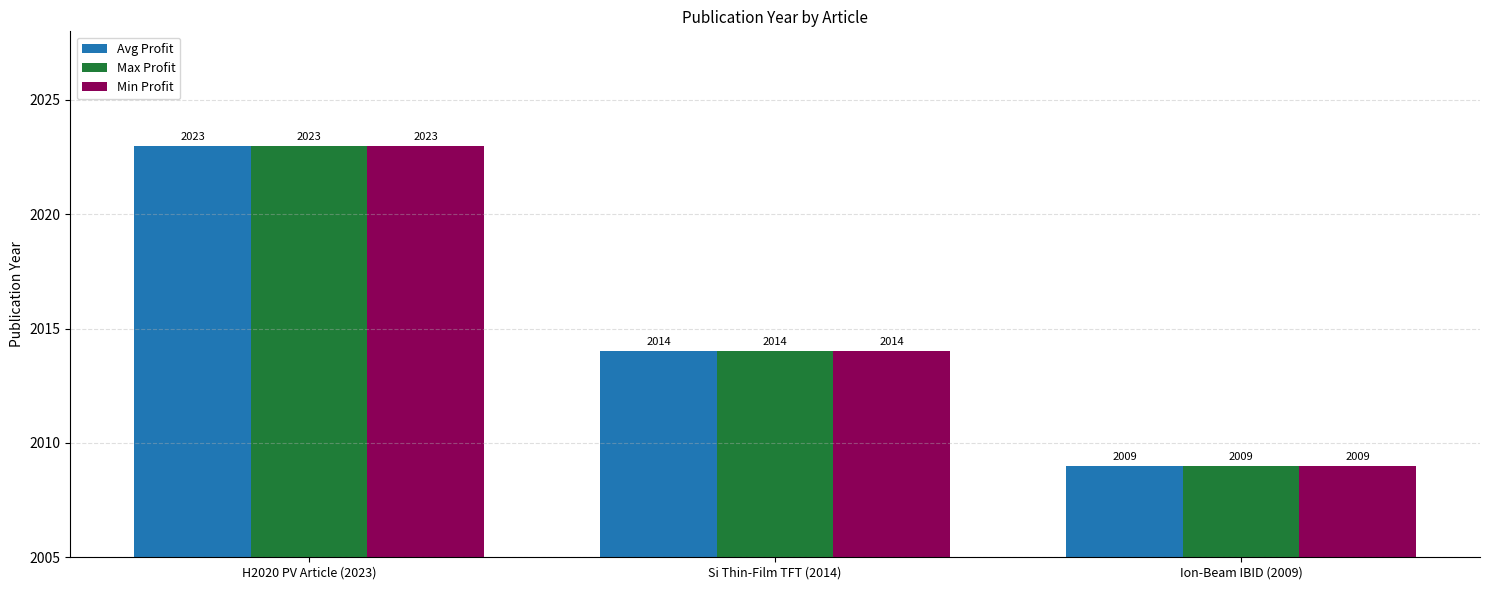

Reading left to right, what are all the values shown in this chart?

Avg Profit: H2020 PV Article (2023)=2023	Si Thin-Film TFT (2014)=2014	Ion-Beam IBID (2009)=2009
Max Profit: H2020 PV Article (2023)=2023	Si Thin-Film TFT (2014)=2014	Ion-Beam IBID (2009)=2009
Min Profit: H2020 PV Article (2023)=2023	Si Thin-Film TFT (2014)=2014	Ion-Beam IBID (2009)=2009